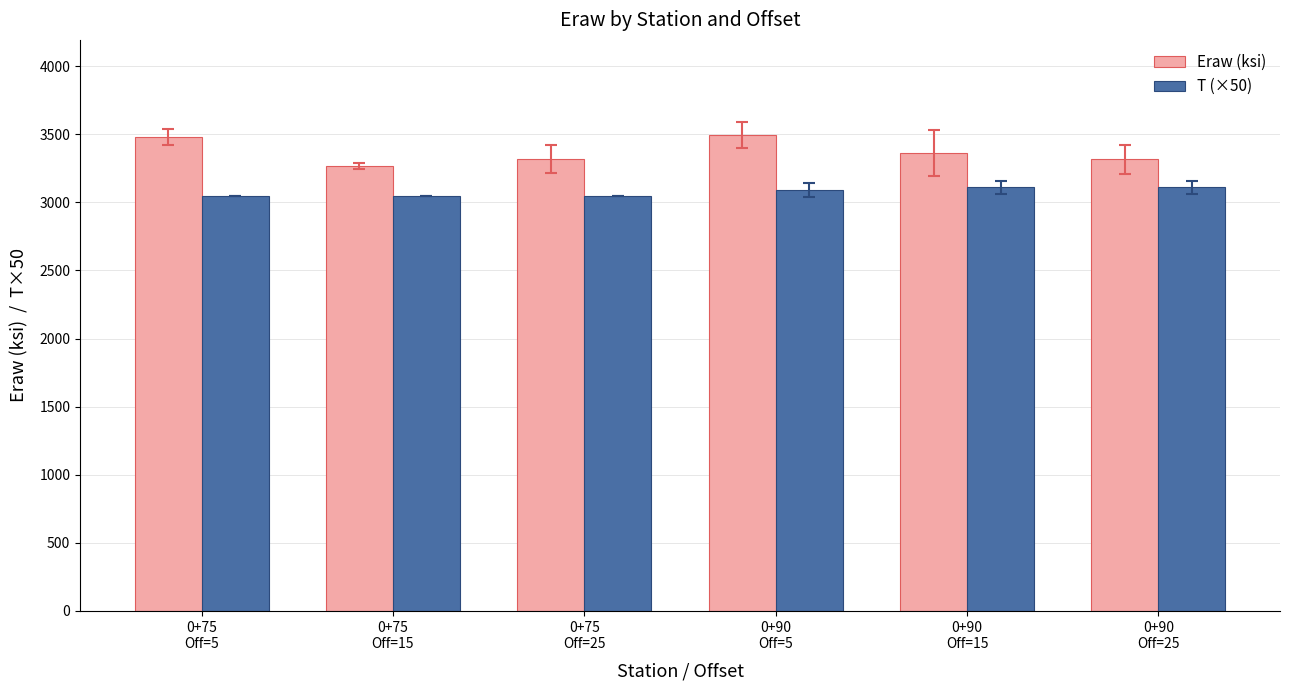

What position from the left is 0+75
Off=5?

1